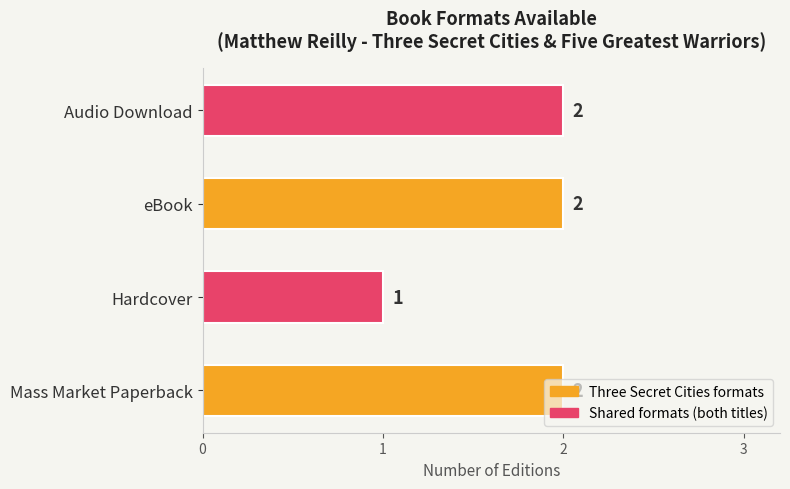

The value at Hardcover is 1. True or false?

True